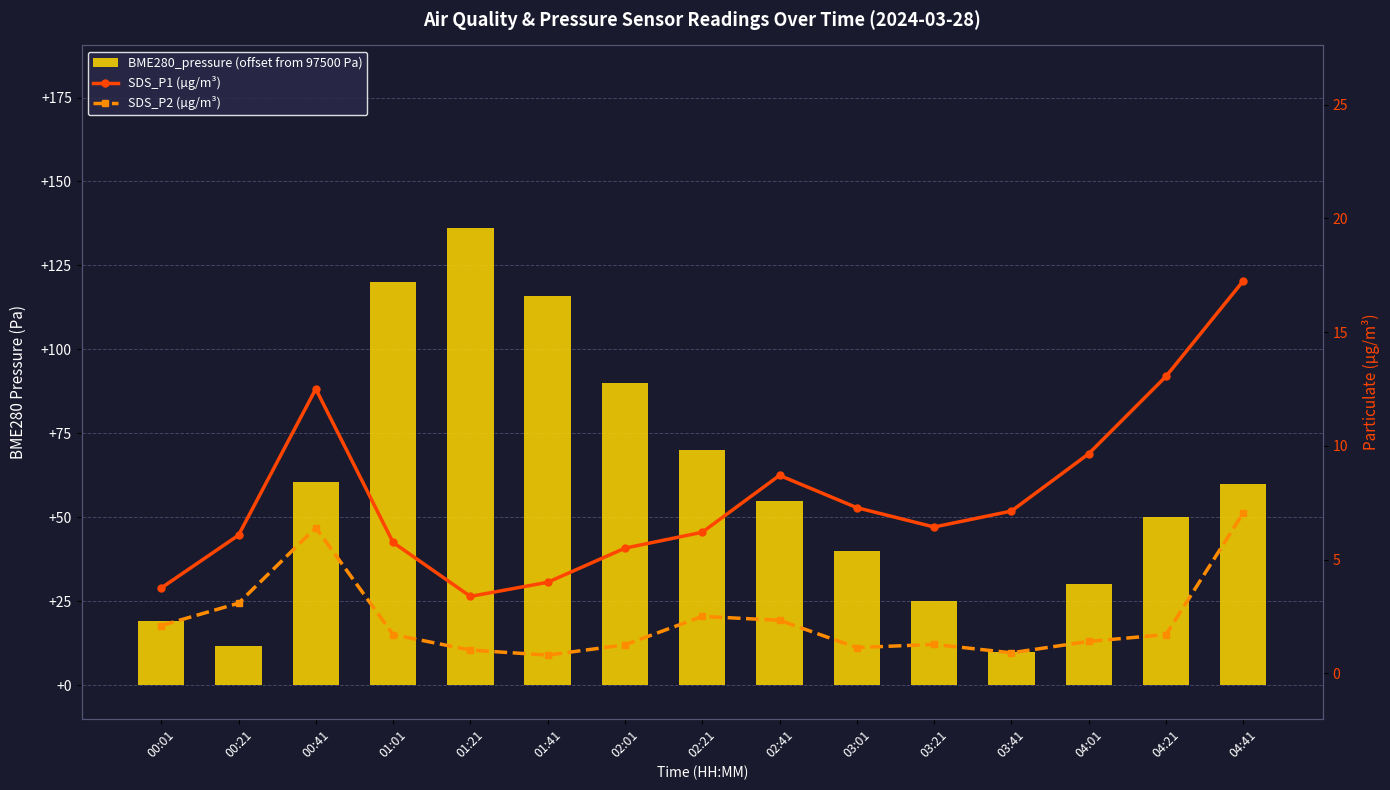

Between 00:01 and 01:01, which series saw the biggest shift?

BME280_pressure (offset from 97500 Pa)